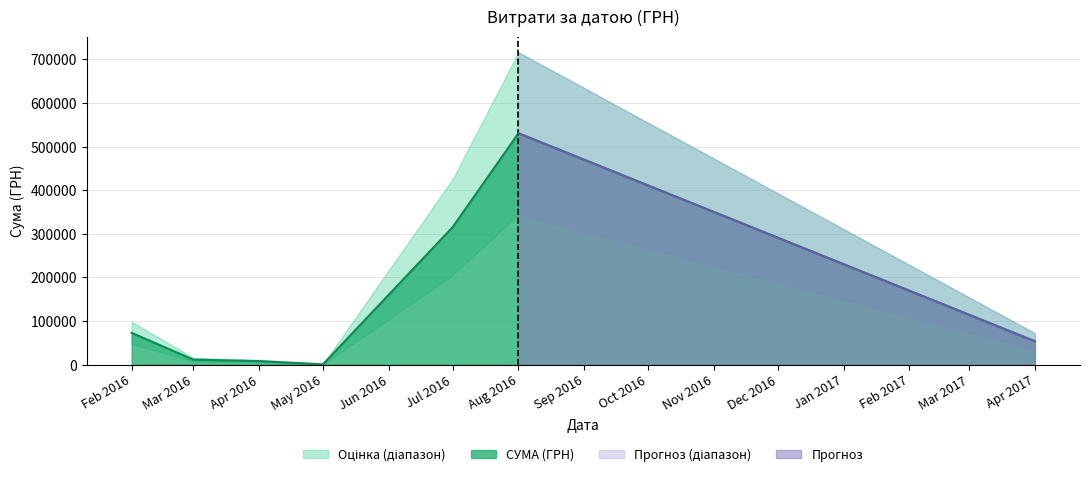

What is the highest value of the СУМА (ГРН) series?

530747.0